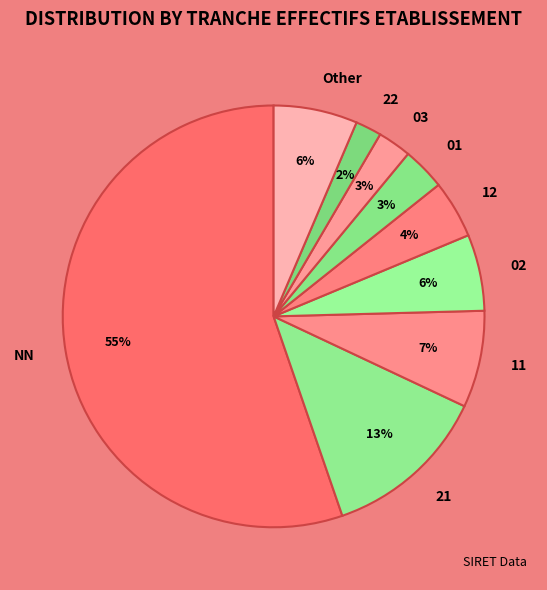

Count the number of slices in the pie.

9